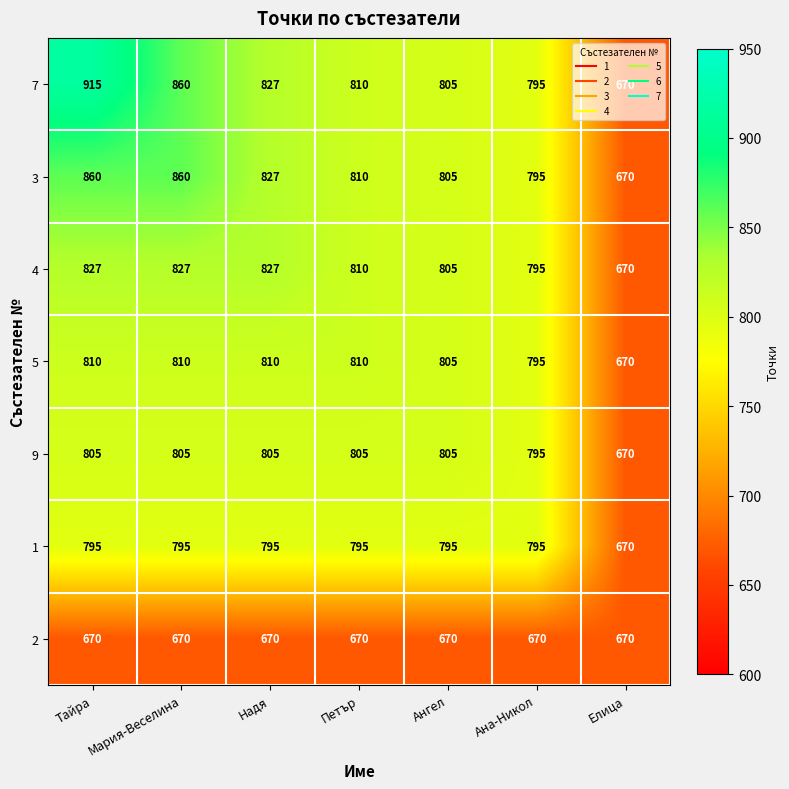

The 2 series shows 670 at Тайра. True or false?

True